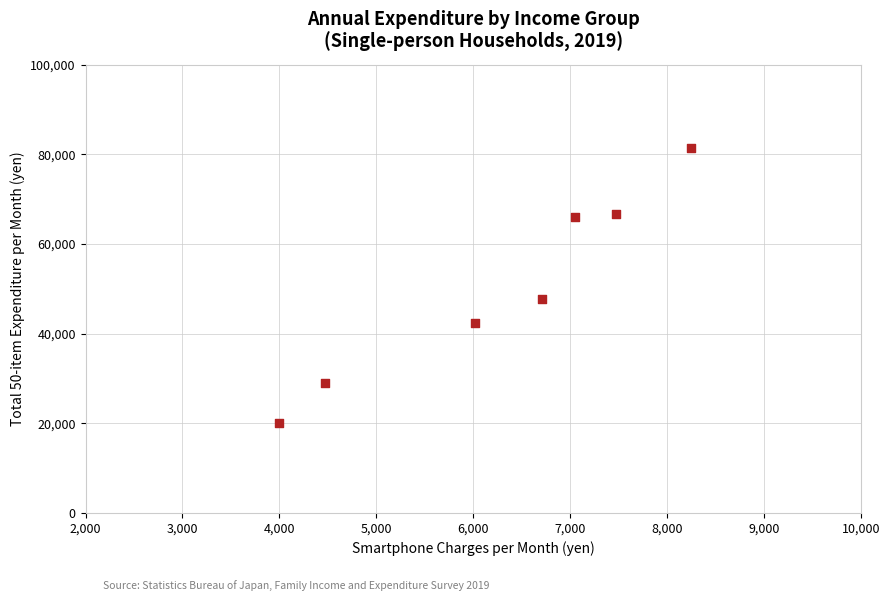

What Y value in the scatter plot is closest to 50726?

47777